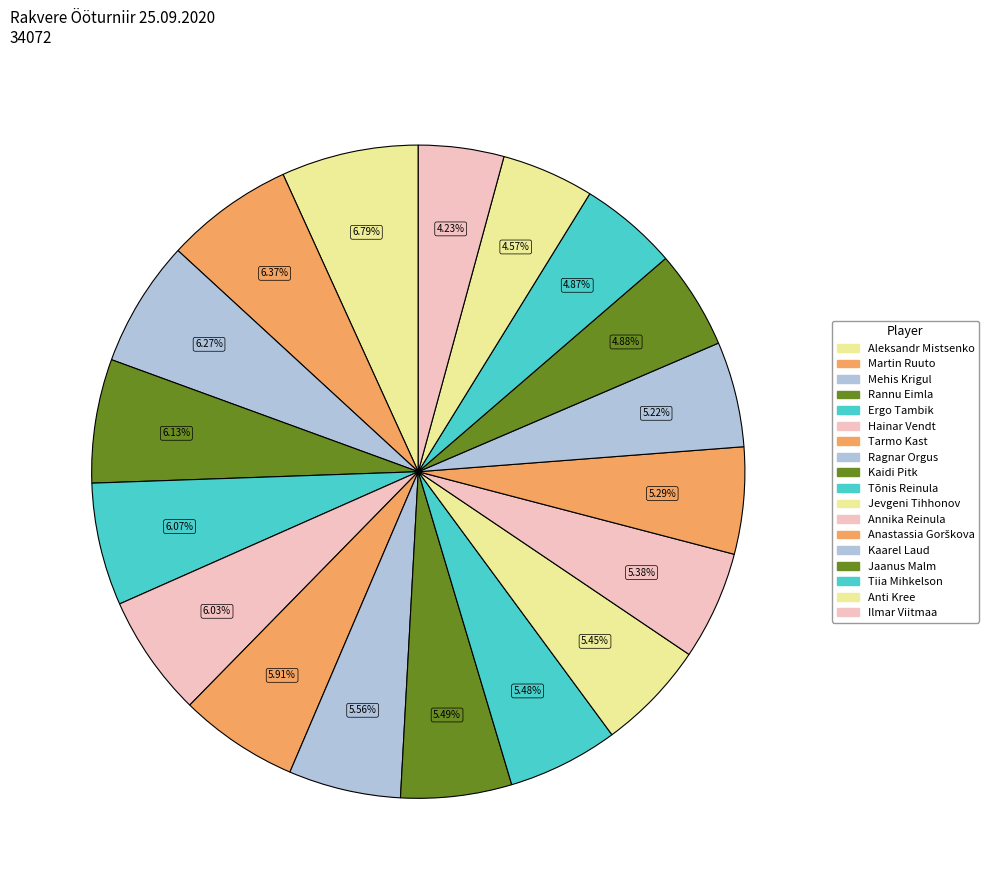

What is the ratio of the value at Jevgeni Tihhonov to the value at Ergo Tambik?

0.9